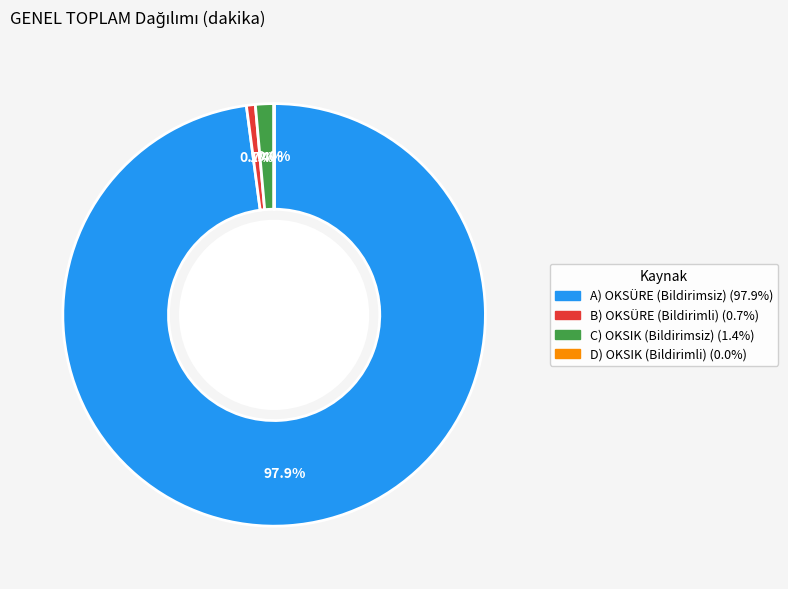

The B) OKSÜRE (Bildirimli) slice represents 1% of the pie. True or false?

True